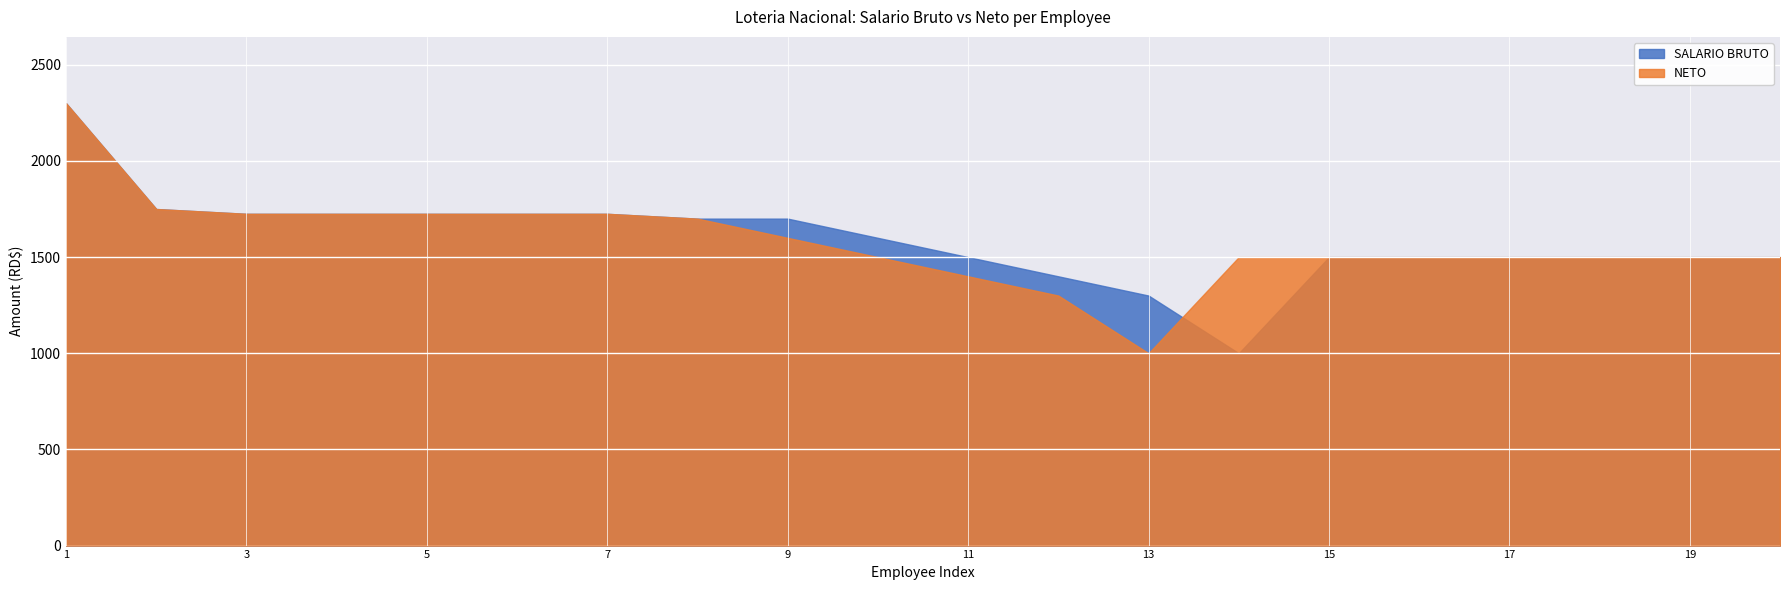

Is it true that NETO equals 1500 at 20?

True